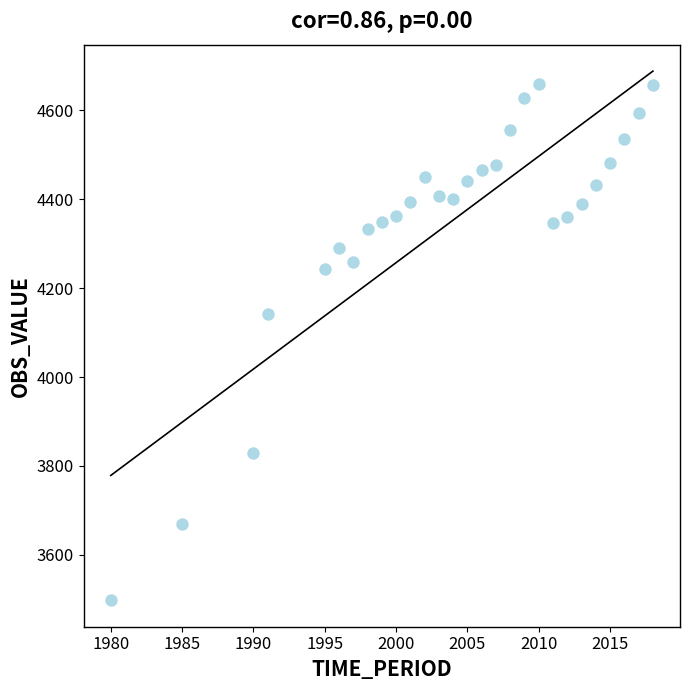

What Y value in the scatter plot is closest to 4078?

4141.0